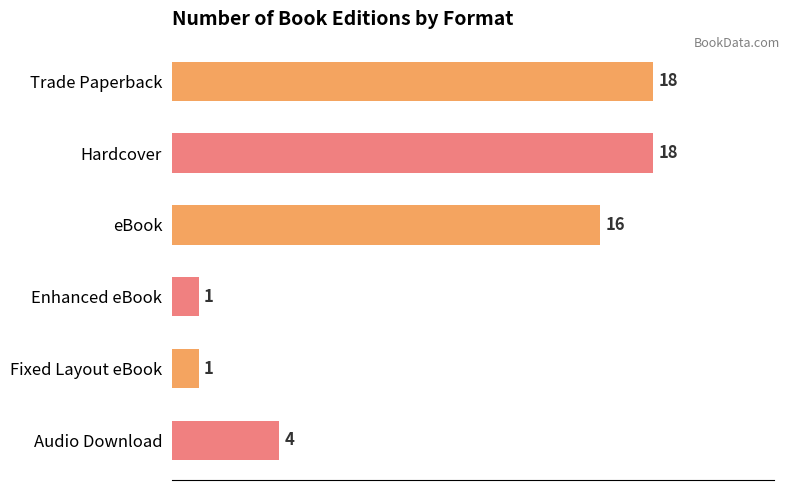

What is the maximum value shown in the chart?

18